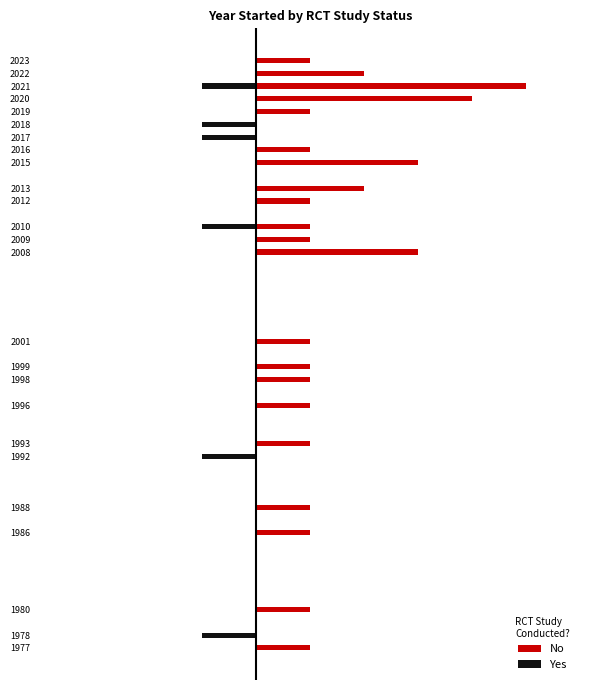

How many bars are there in each group?

2